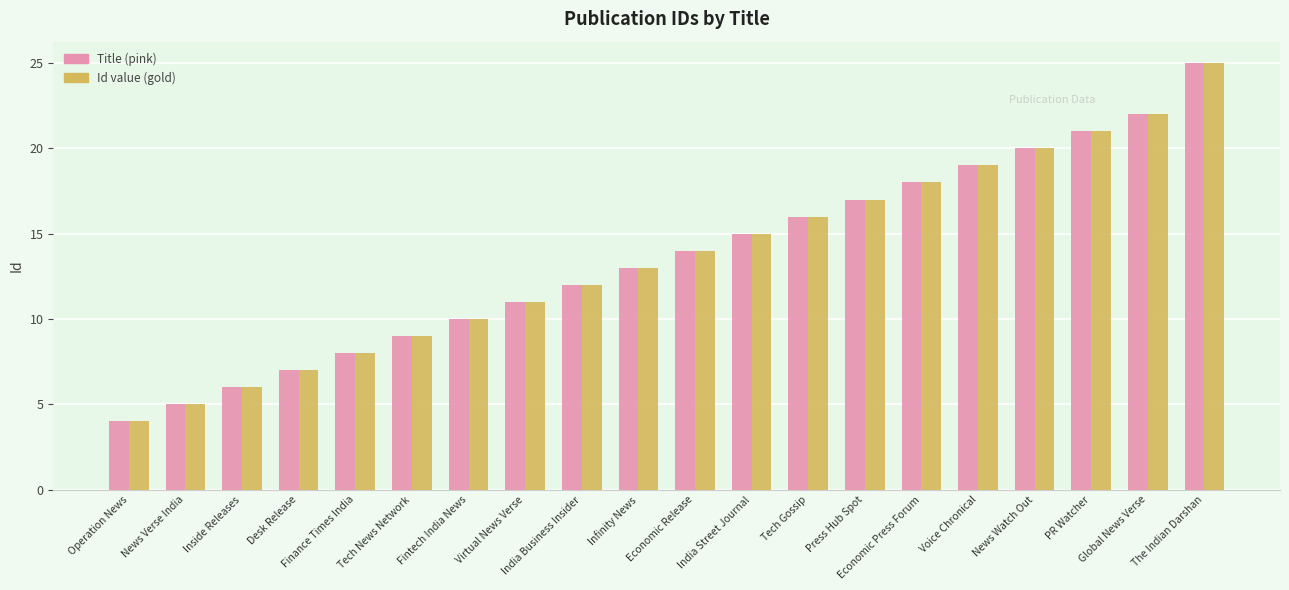

How many groups of bars are there?

20